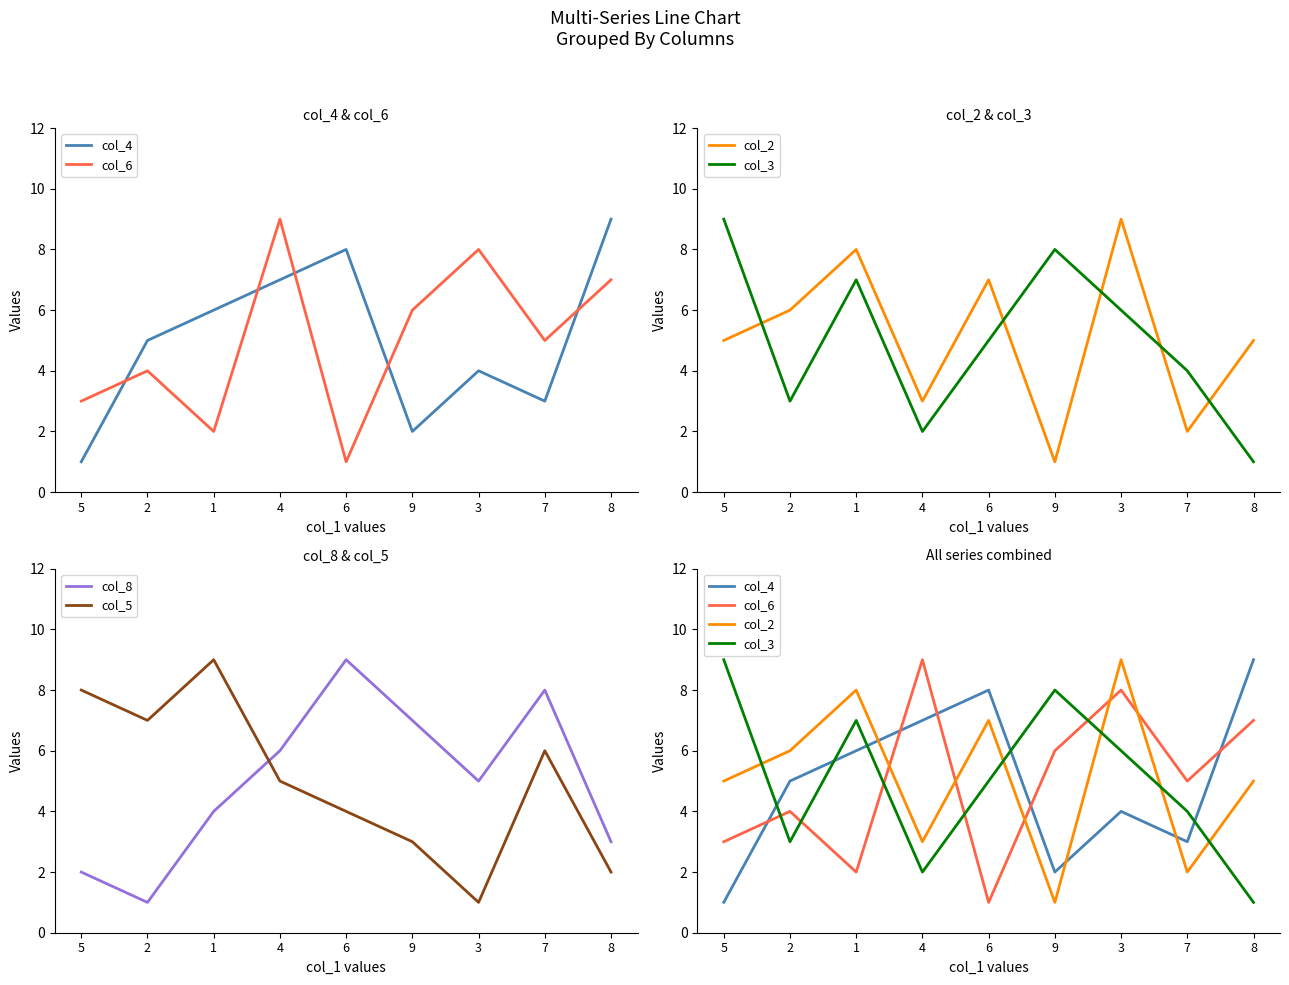

After their last crossing, which series has the higher values: col_3 or col_2?

col_2